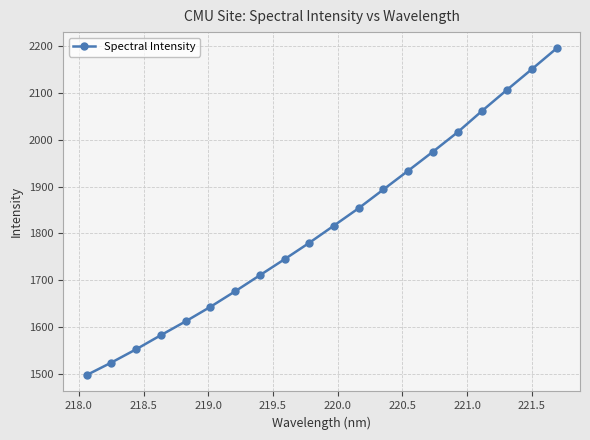

What is the difference between the maximum and second lowest values?

672.1